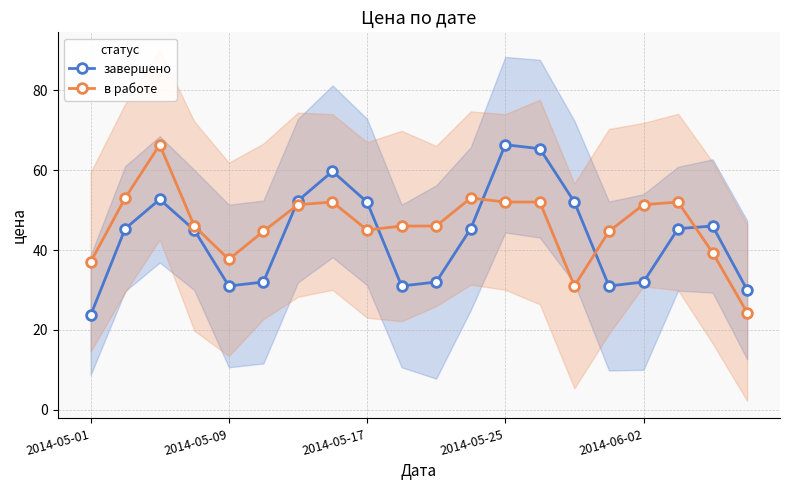

How many distinct data groups are displayed?

2